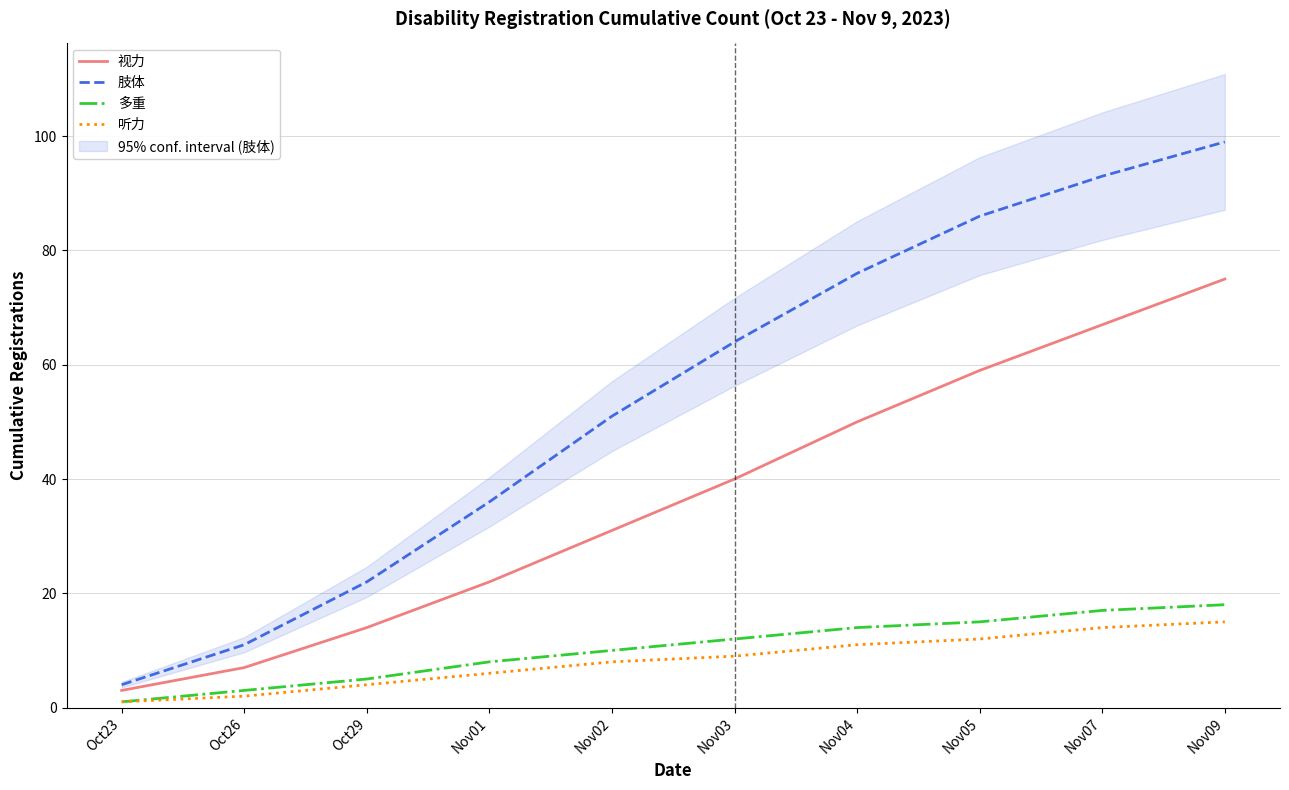

What is the value of the 多重 point at the 4th from the left?

8